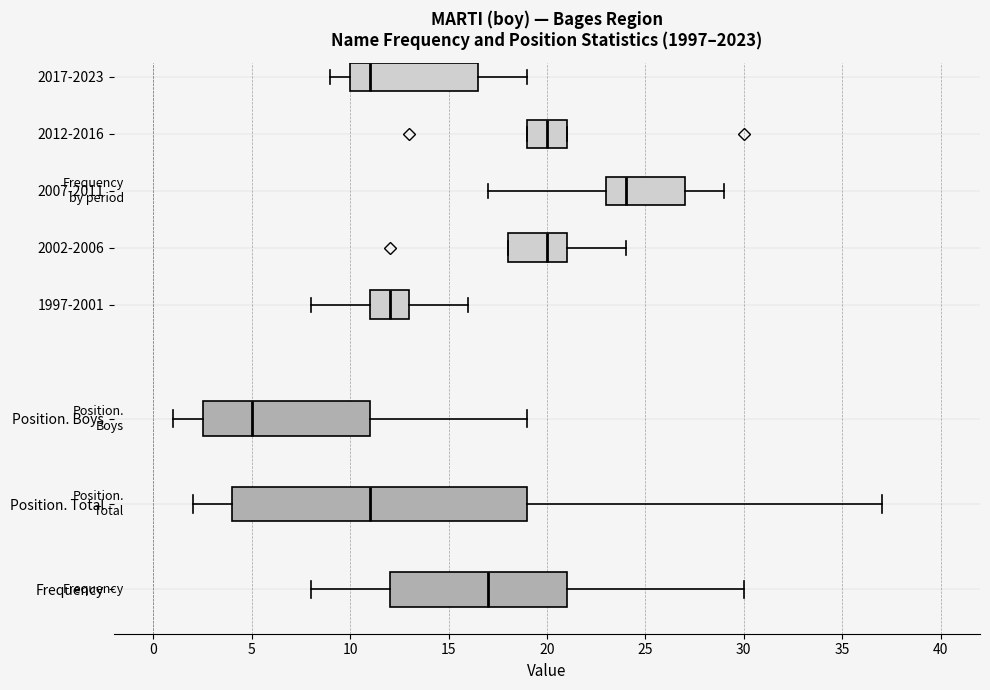

Reading bottom to top, read every box against the x-axis: the position of its median line, the range the box covers, and the ends of its whiskers. The values are not printed on the chart, so give them approximately, as read against the axis.

Frequency: median 17.0, box 12.0 to 21.0, whiskers 8.0 to 30.0
Position. Total: median 11.0, box 4.0 to 19.0, whiskers 2.0 to 37.0
Position. Boys: median 5.0, box 2.5 to 11.0, whiskers 1.0 to 19.0
1997-2001: median 12.0, box 11.0 to 13.0, whiskers 8.0 to 16.0
2002-2006: median 20.0, box 18.0 to 21.0, whiskers 18.0 to 24.0
2007-2011: median 24.0, box 23.0 to 27.0, whiskers 17.0 to 29.0
2012-2016: median 20.0, box 19.0 to 21.0, whiskers 19.0 to 21.0
2017-2023: median 11.0, box 10.0 to 16.5, whiskers 9.0 to 19.0